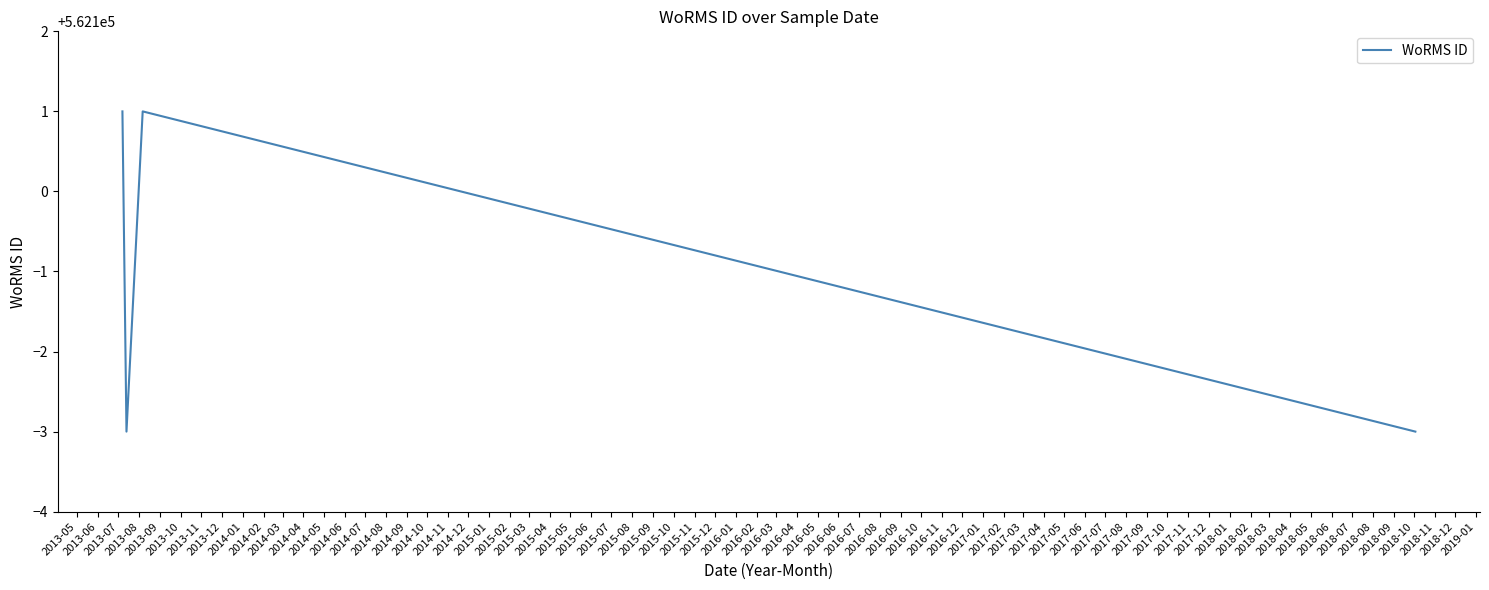

What is the smallest value displayed?

562097